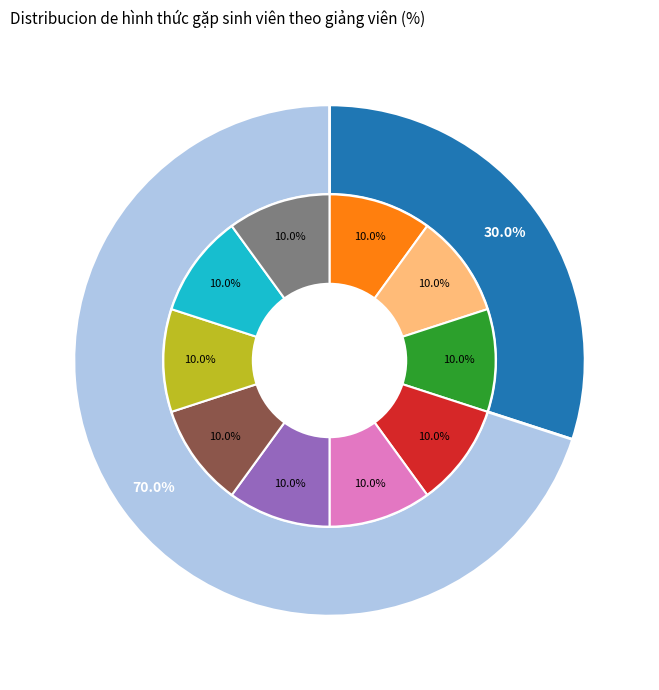

Is it true that Online is 39% of the pie?

False